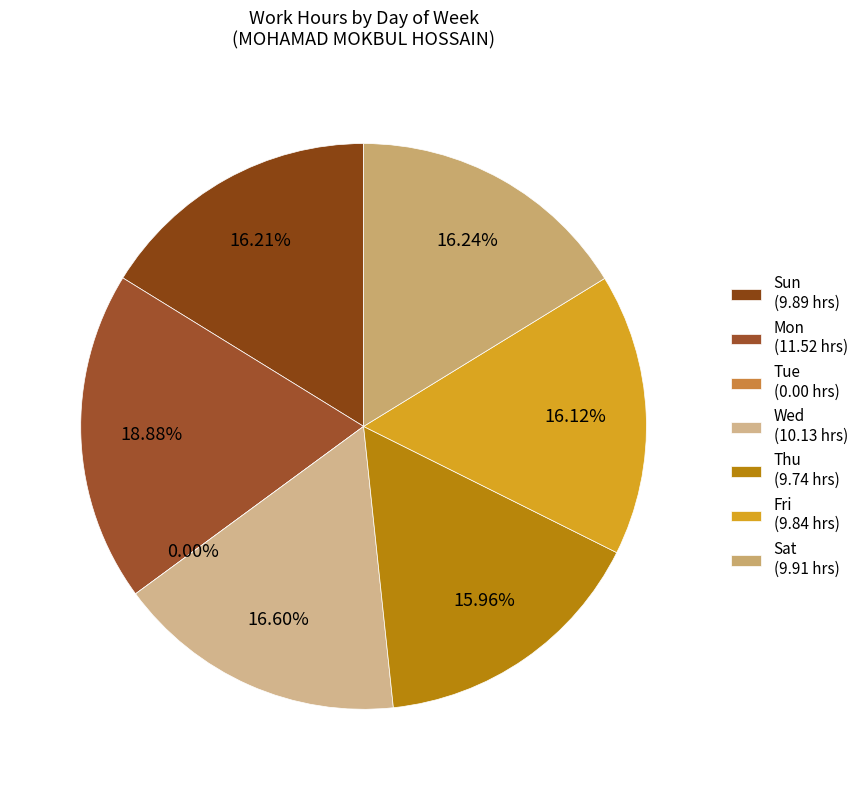

To the nearest percent, what is the difference between the Wed and Tue slice percentages?

17%